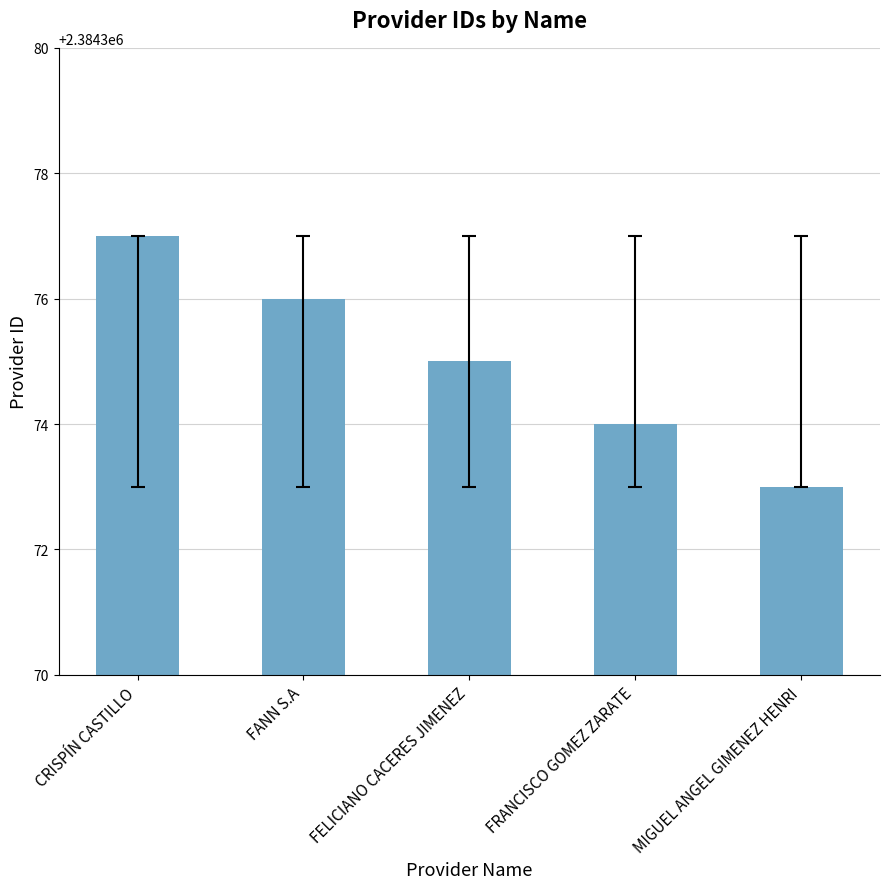

List the labels in order of value, largest first.

CRISPÍN CASTILLO, FANN S.A, FELICIANO CACERES JIMENEZ, FRANCISCO GOMEZ ZARATE, MIGUEL ANGEL GIMENEZ HENRI